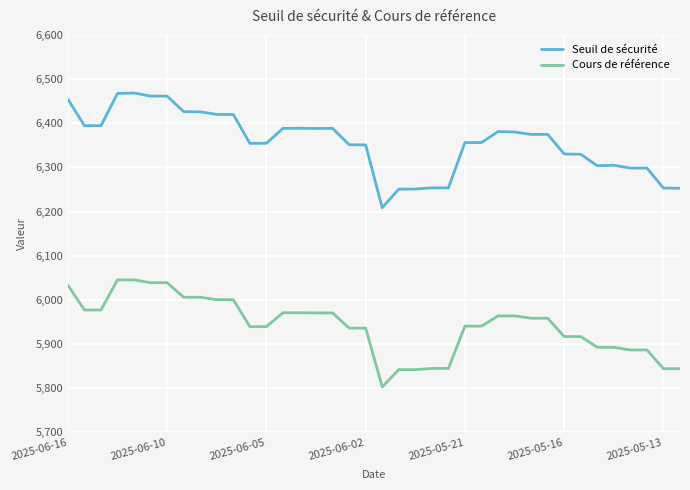

What is the minimum value shown in the chart?

5802.8